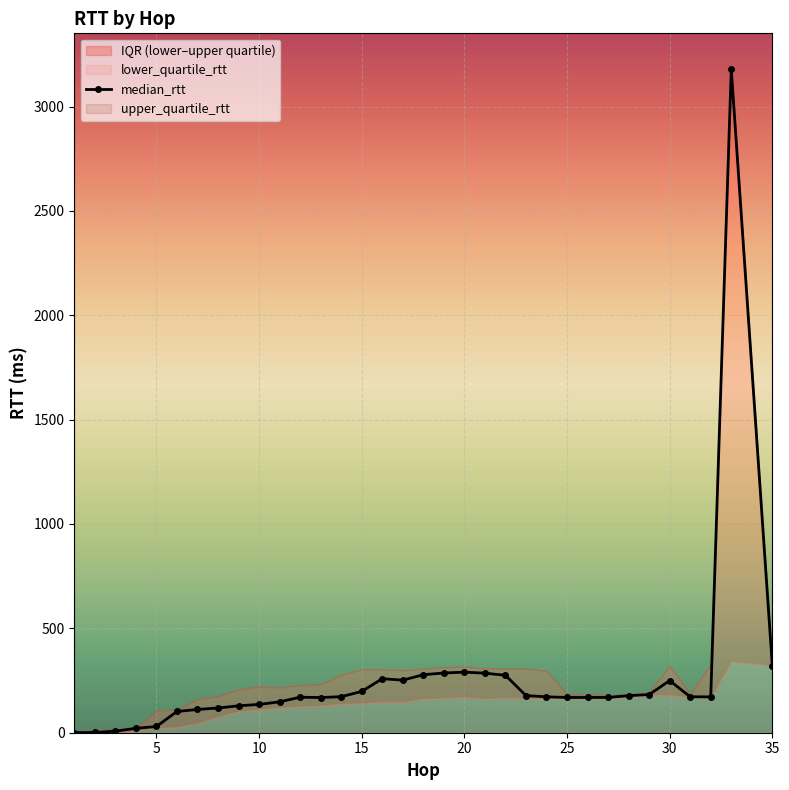

Is this an area chart (filled region under the line)?

No